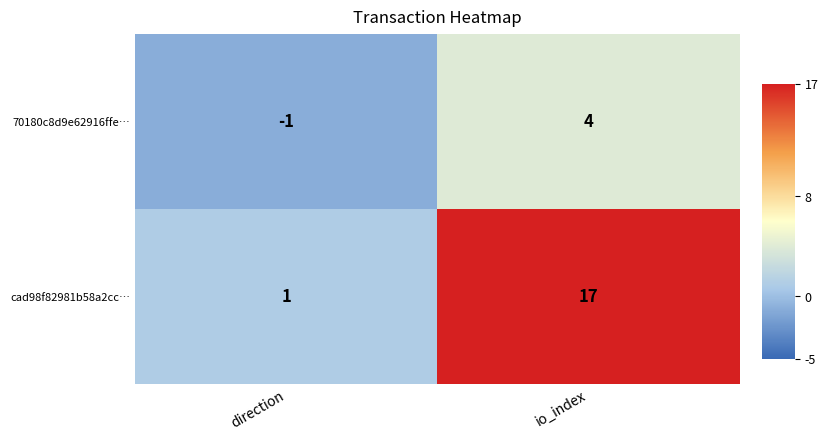

What is the difference between the highest and lowest values at io_index?

13